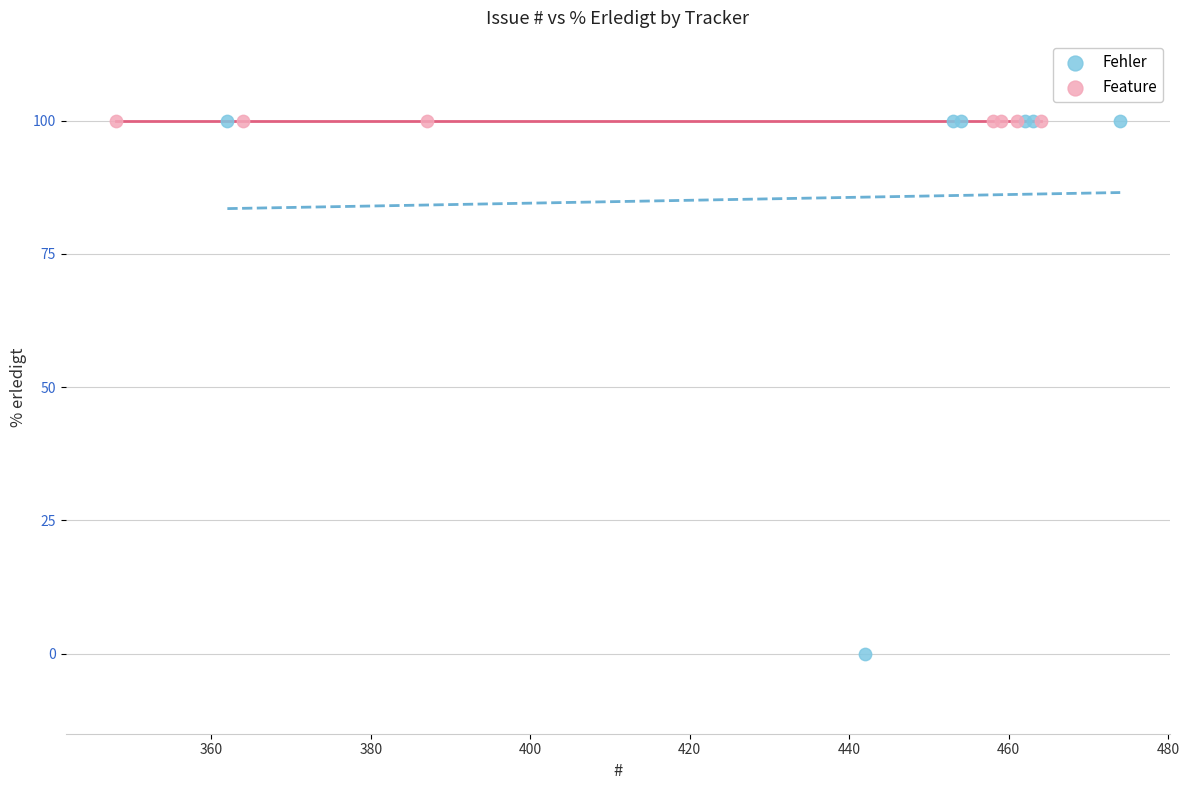

Which series reaches the minimum Y coordinate?

Fehler